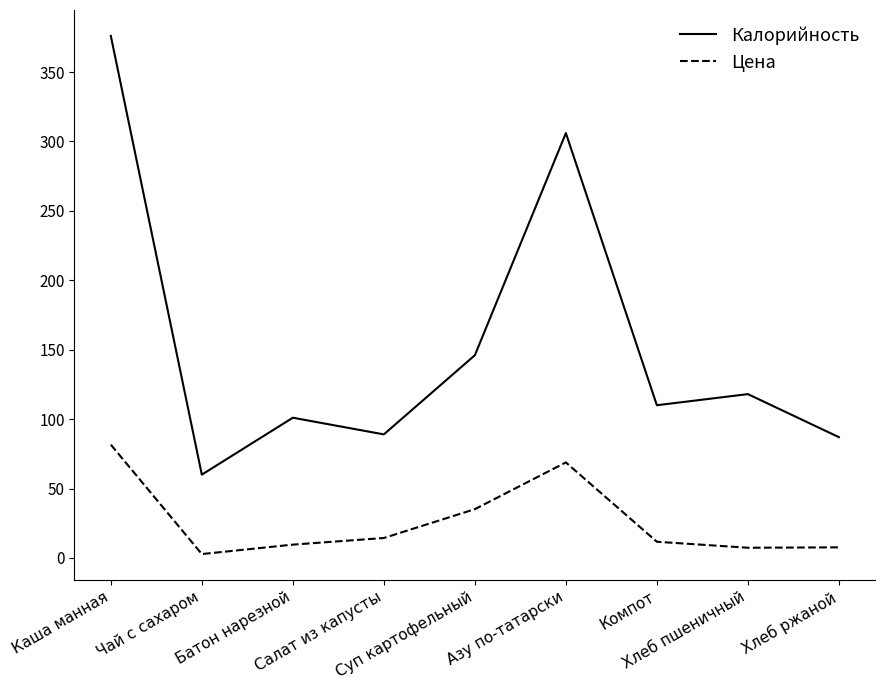

What are all the series names shown in the legend?

Калорийность, Цена